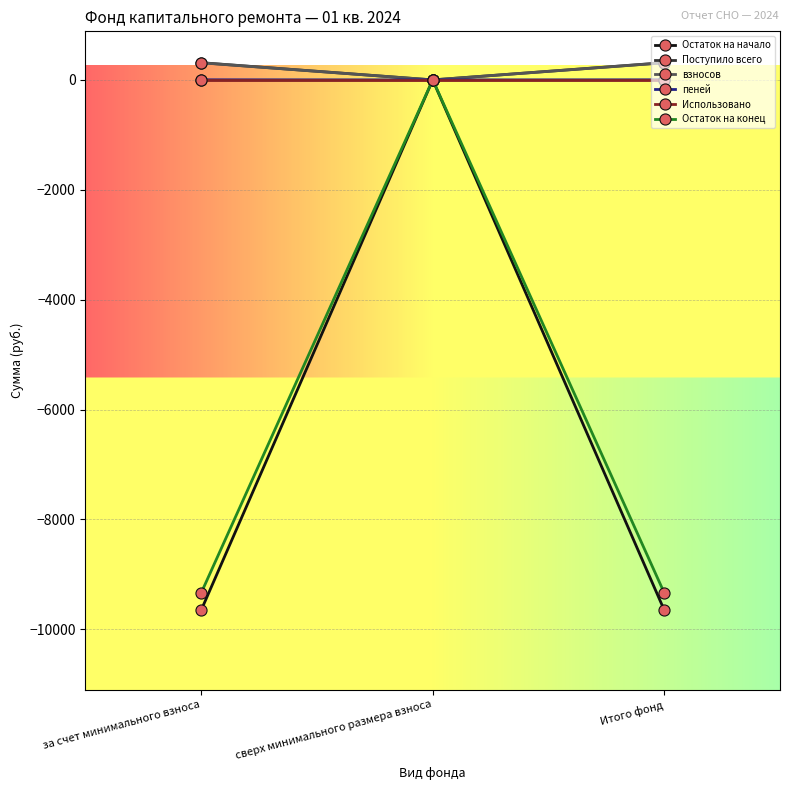

What position from the left is сверх минимального размера взноса?

2